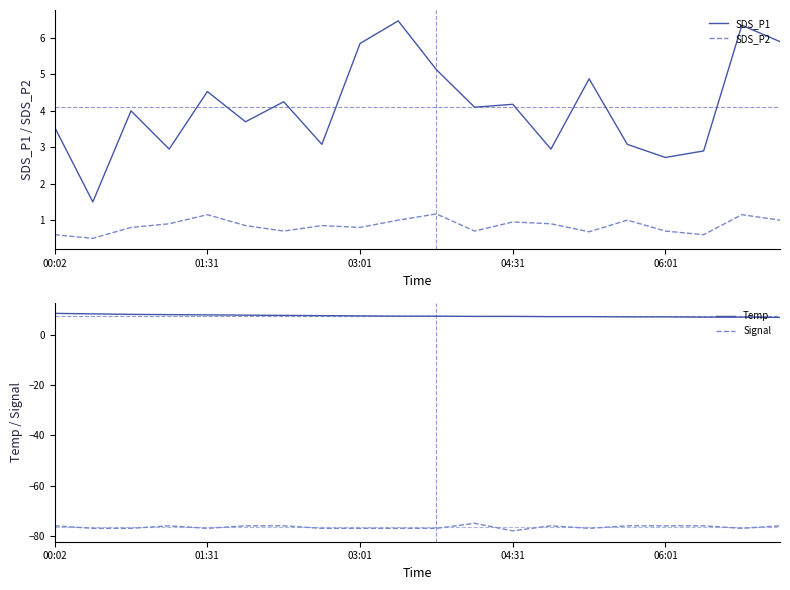

True or false: SDS_P1 and SDS_P2 intersect in this chart.

False